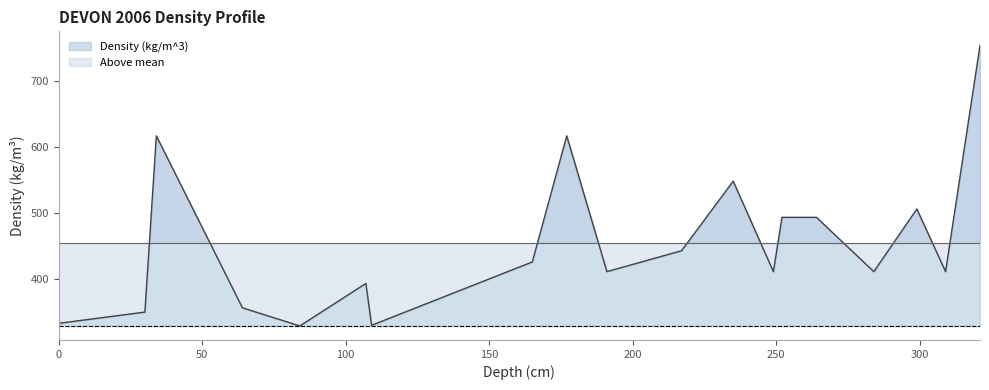

How many lines are shown in the chart?

1